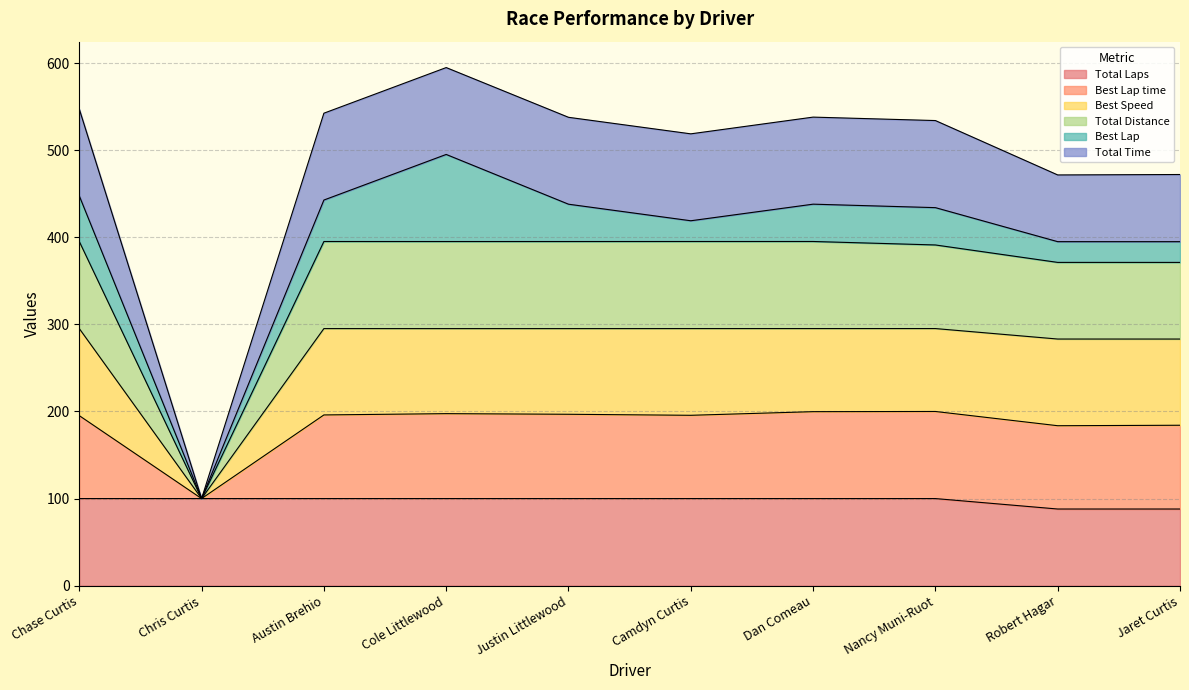

Is it true that Total Laps equals 100.0 at Nancy Muni-Ruot?

True